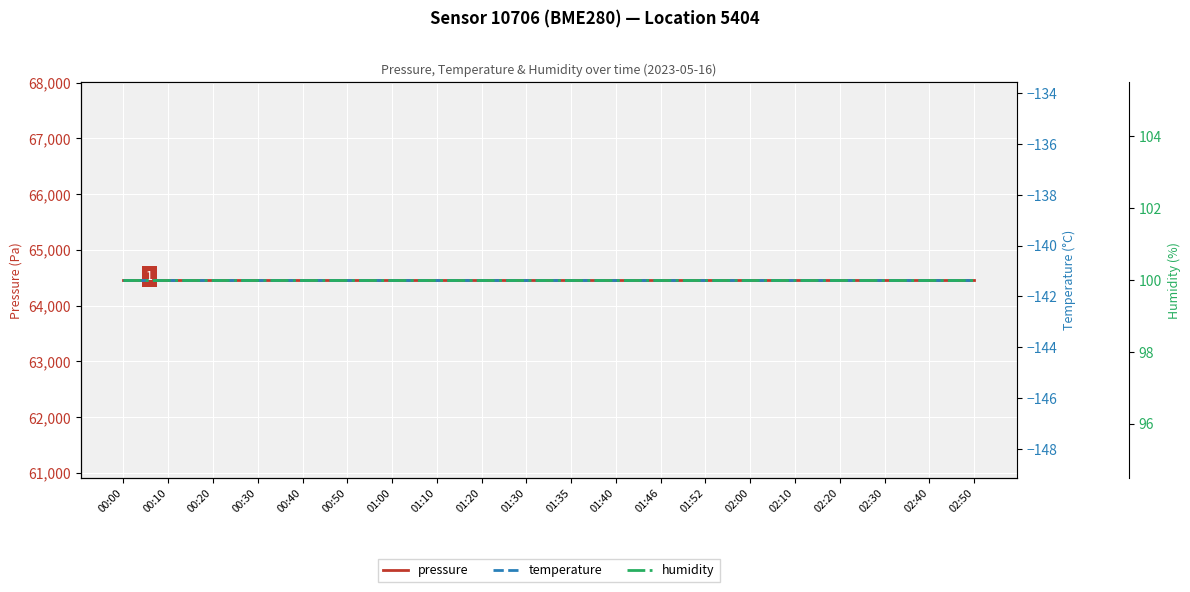

Between 01:40 and 00:30, which is larger?

01:40